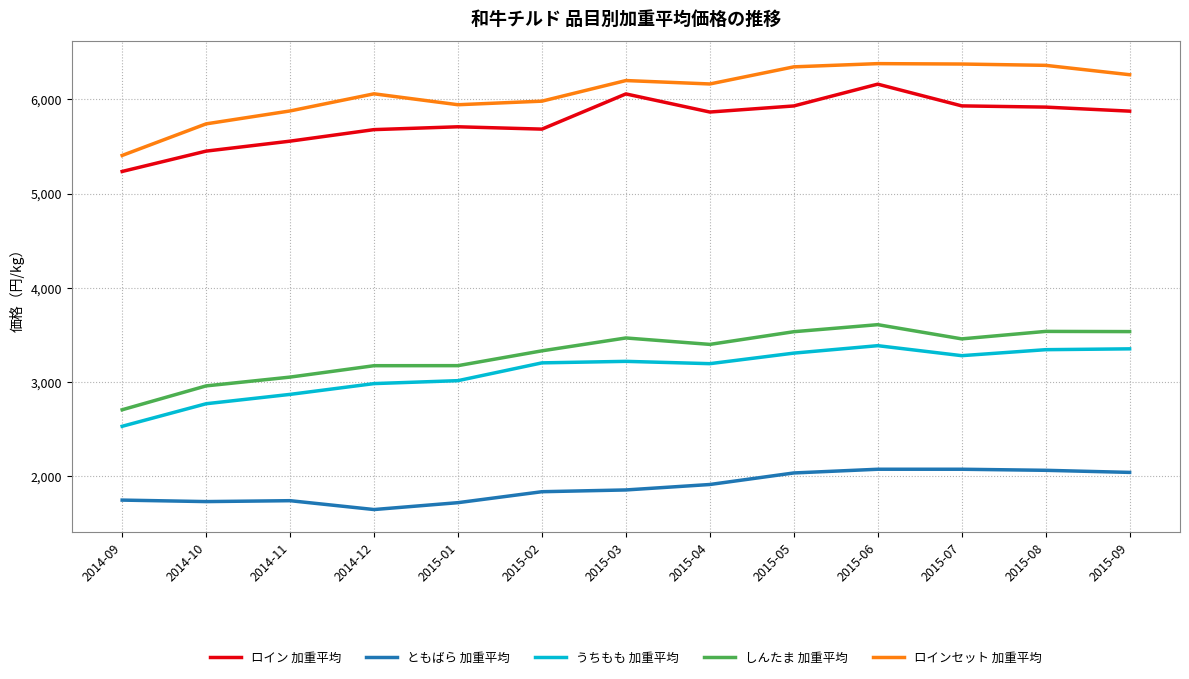

Is the value of ともばら 加重平均 at 2015-09 greater than the value of うちもも 加重平均 at 2015-09?

No